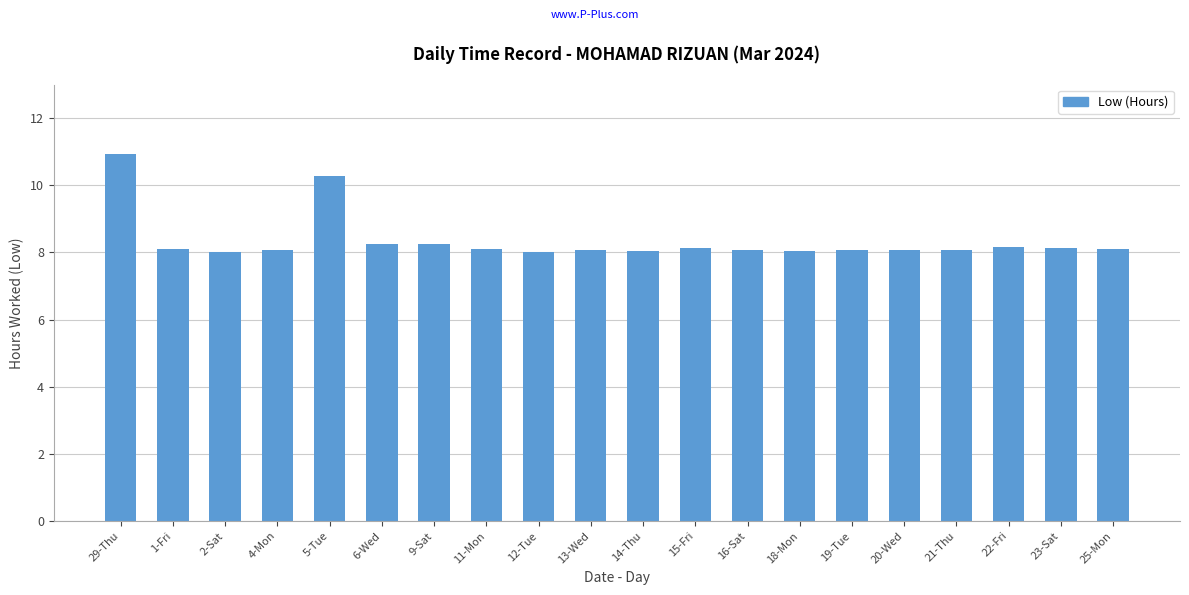

Count the number of categories in the chart.

20